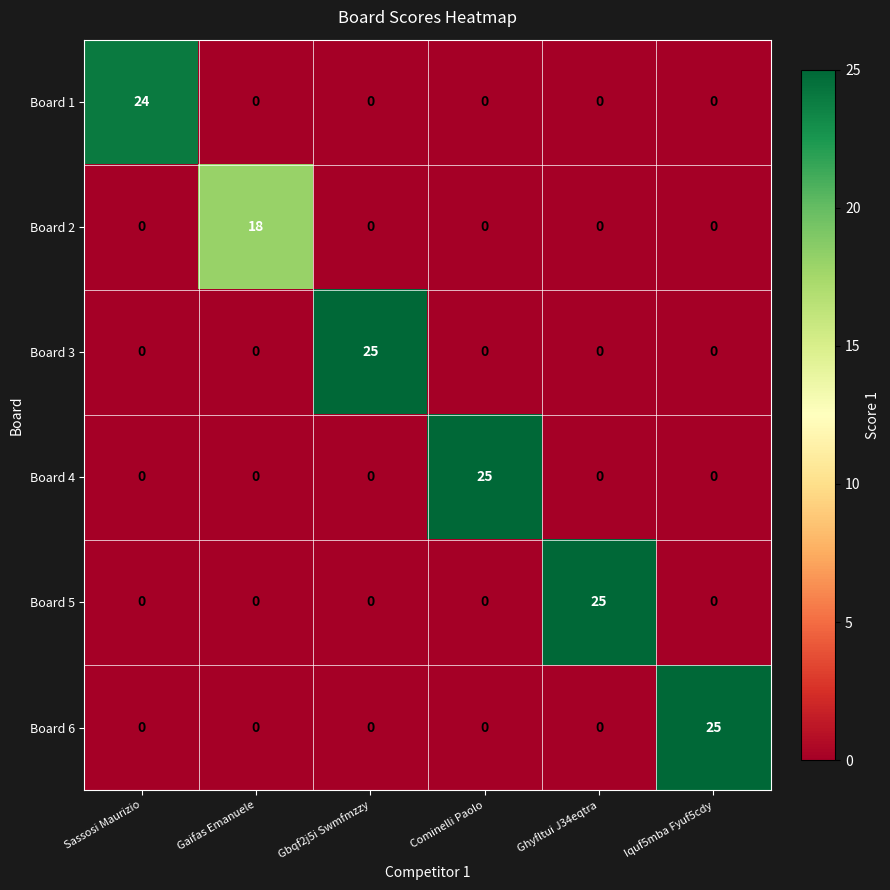

The value of Board 5 at Cominelli Paolo is 0. True or false?

True